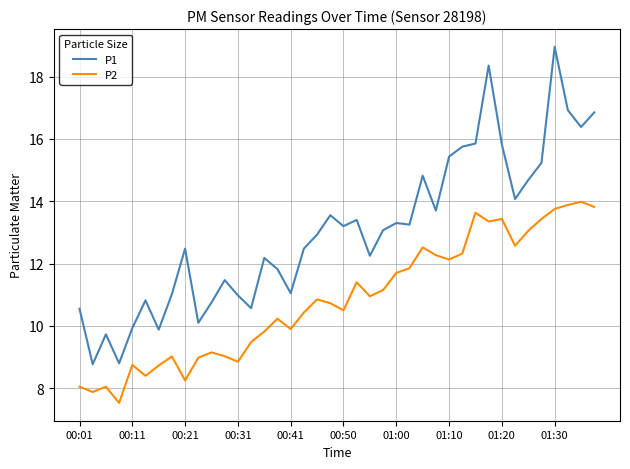

What is the highest value of the P2 series?

14.0